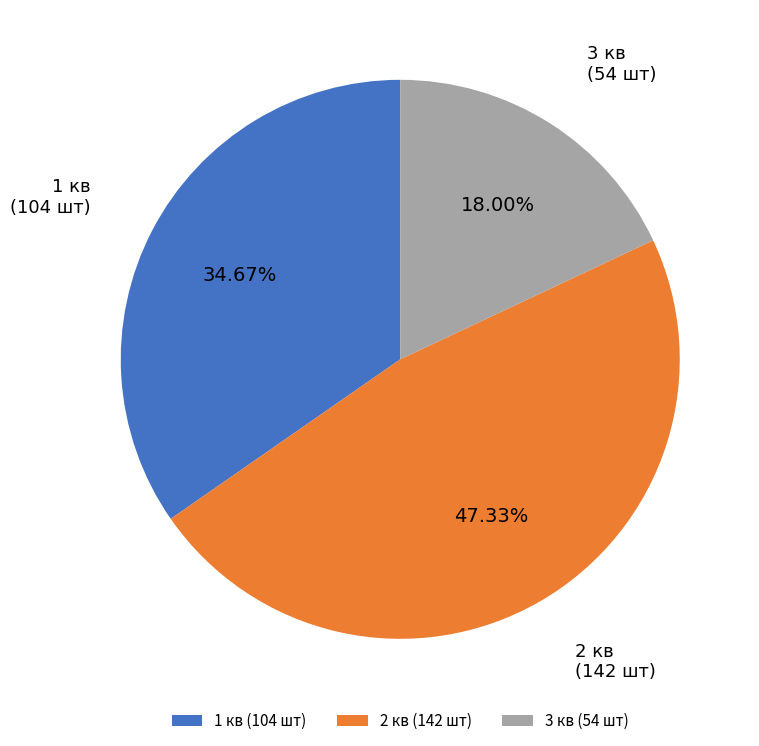

What is the largest slice in the pie chart?

2 кв (142 шт)